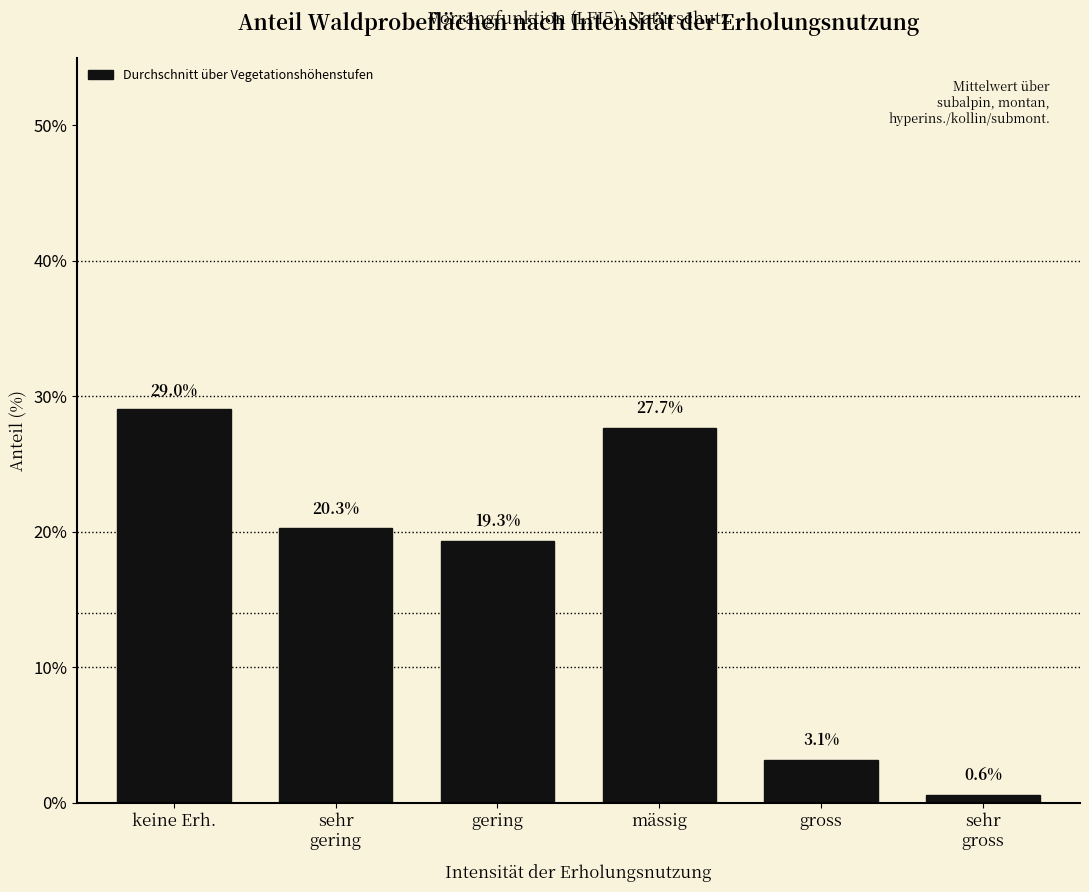

Reading right to left, transcribe all the data shown in this chart.

0.6	3.1	27.7	19.3	20.3	29.0